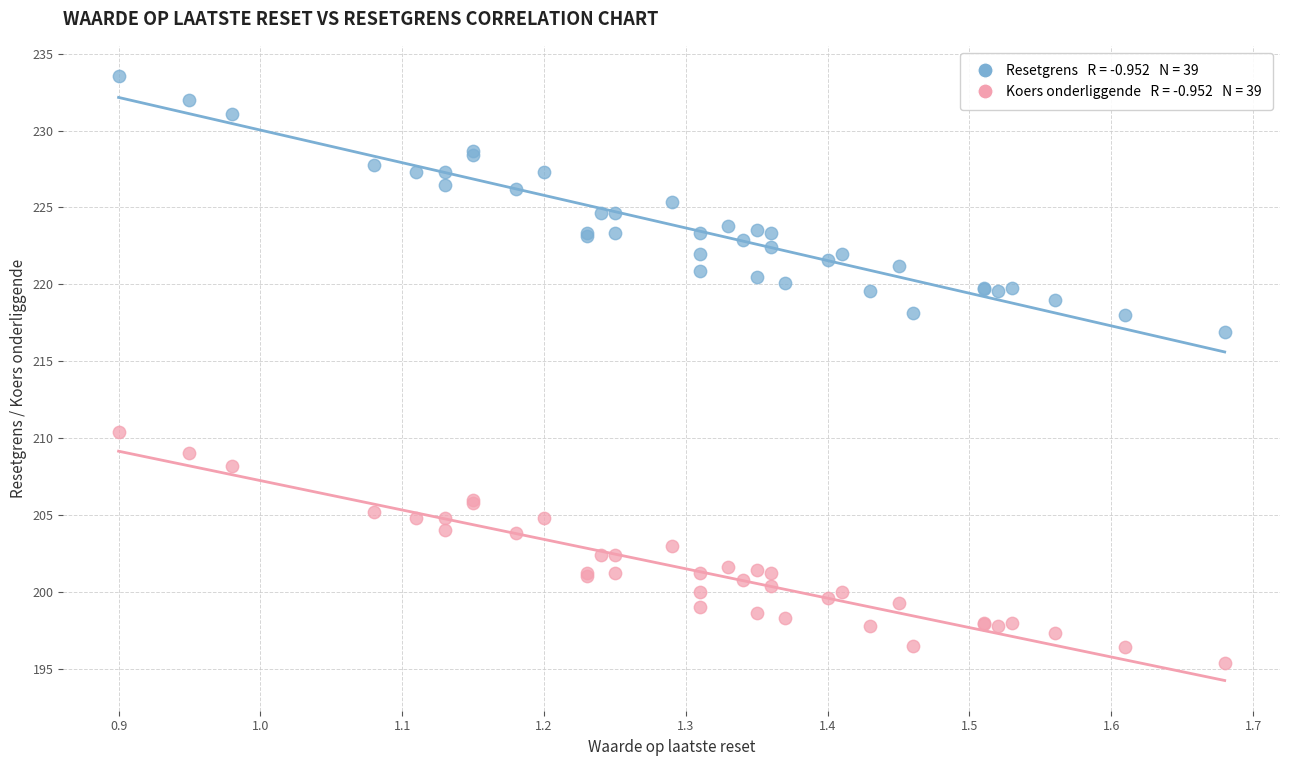

Across all series, what Y value is closest to 214?

216.9